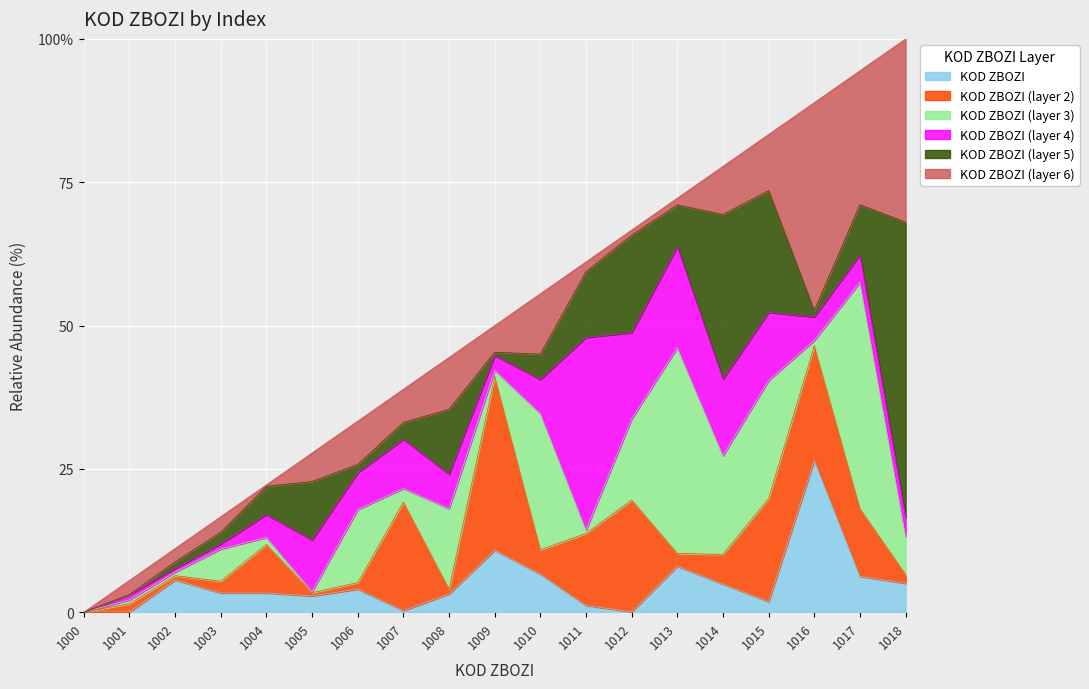

Rank the categories by value from highest to lowest.

1018, 1017, 1016, 1015, 1014, 1013, 1012, 1011, 1010, 1009, 1008, 1007, 1006, 1005, 1004, 1003, 1002, 1001, 1000